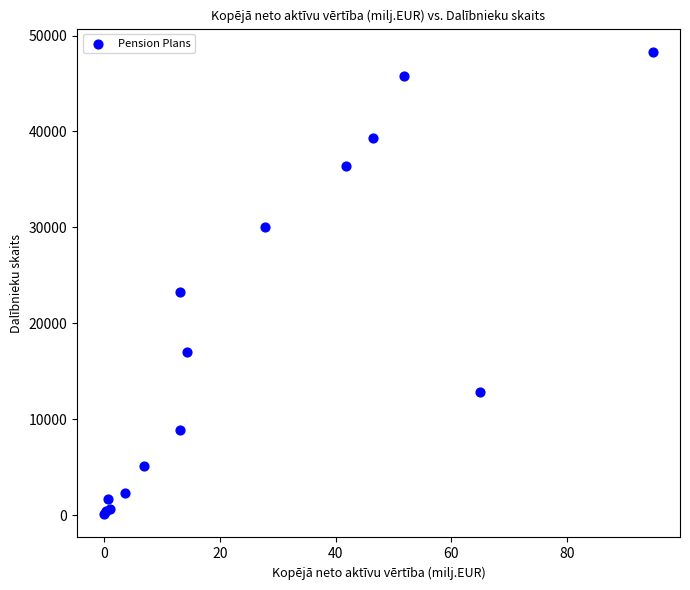

What Y value in the scatter plot is closest to 24206?

23243